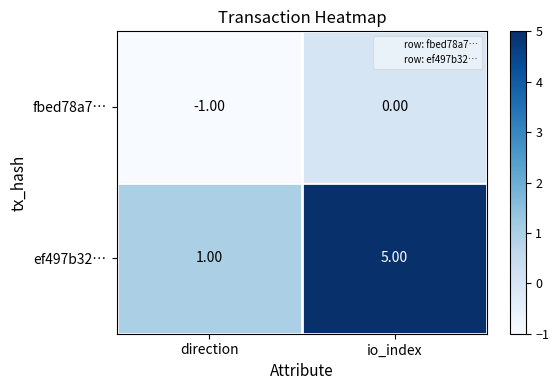

Which category has the lowest value in the fbed78a7… series?

direction